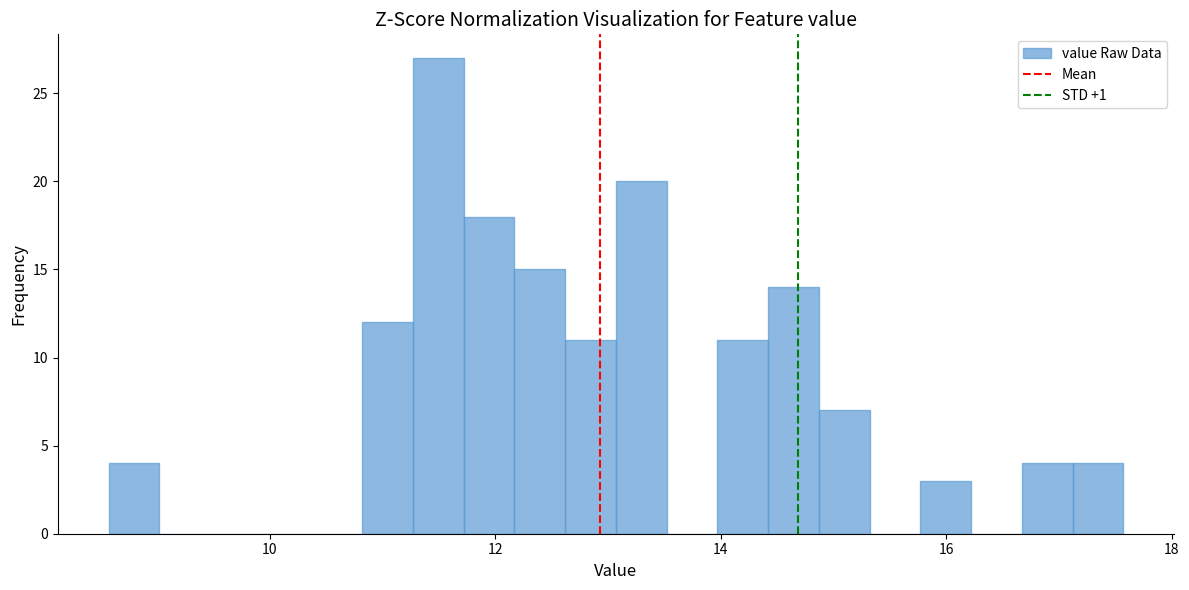

Around what value on the x-axis is the tallest bar? Give the approximate position of its centre, as read against the axis.

11.4